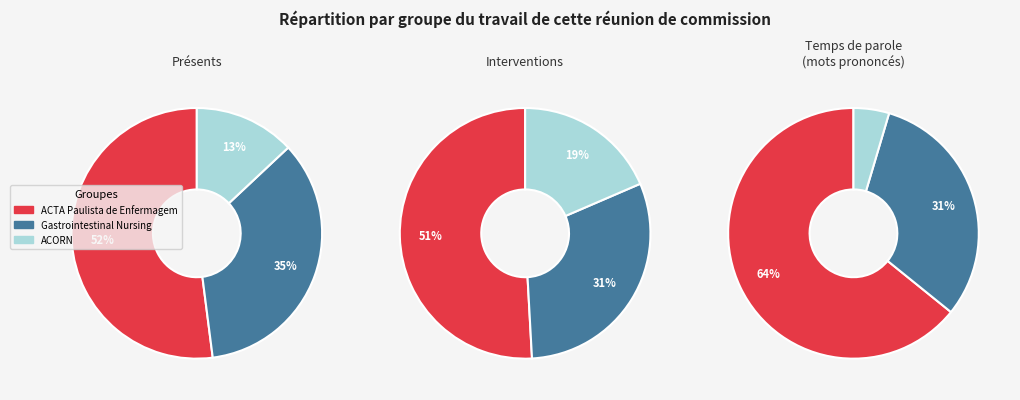

To the nearest percent, what portion does ACTA Paulista de Enfermagem represent?

52%